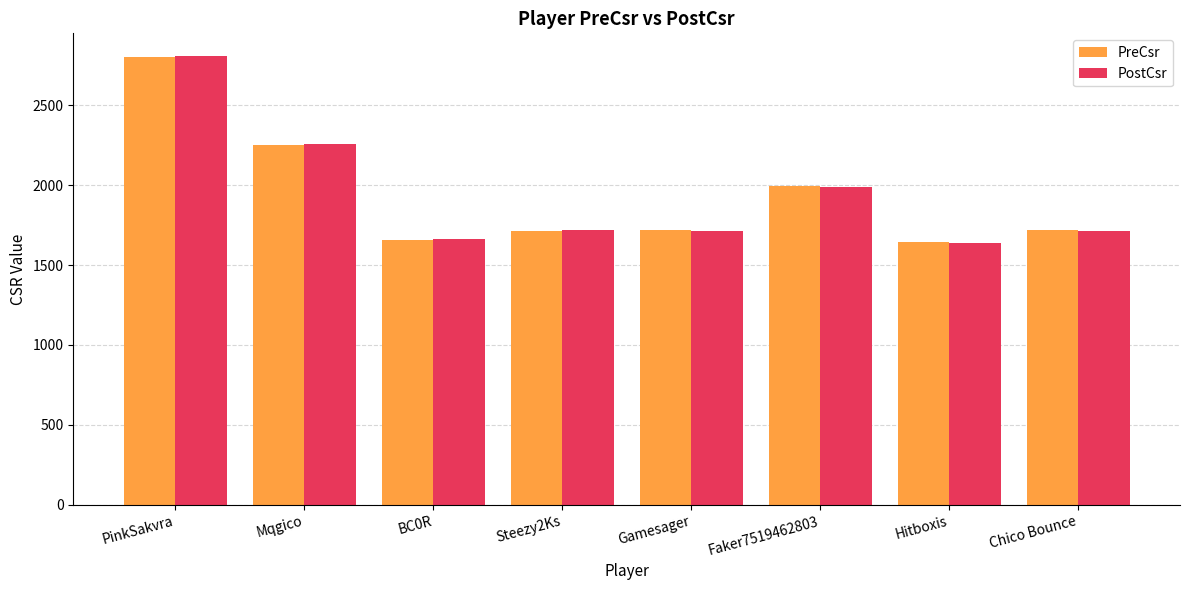

Which label corresponds to the largest value in the chart?

PinkSakvra